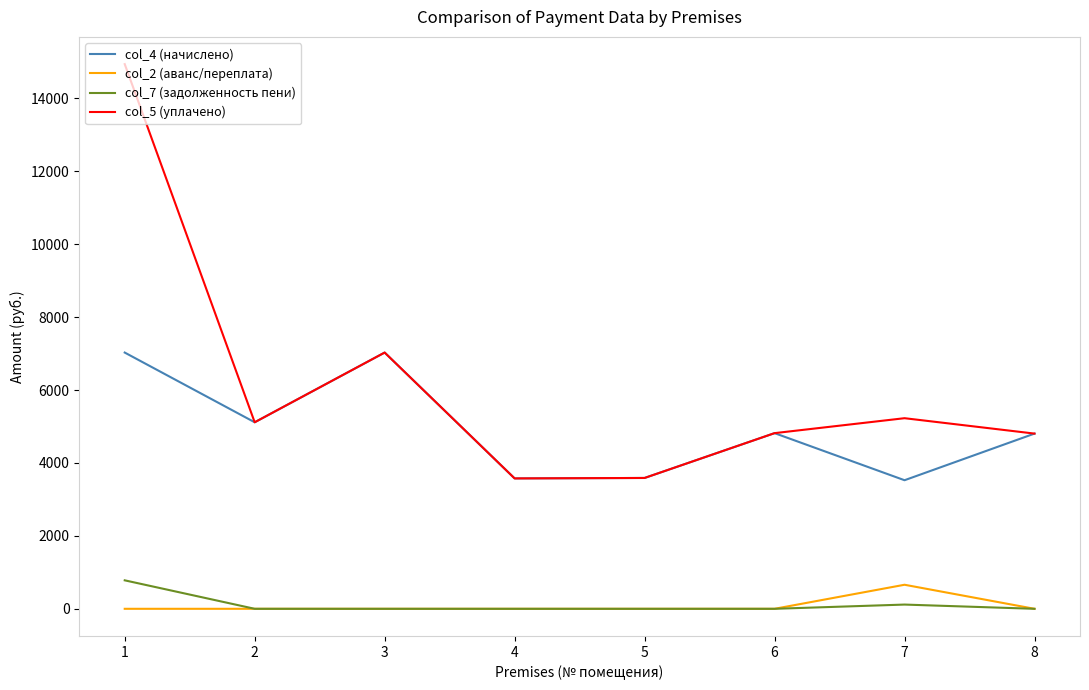

True or false: col_4 (начислено) and col_2 (аванс/переплата) intersect in this chart.

False